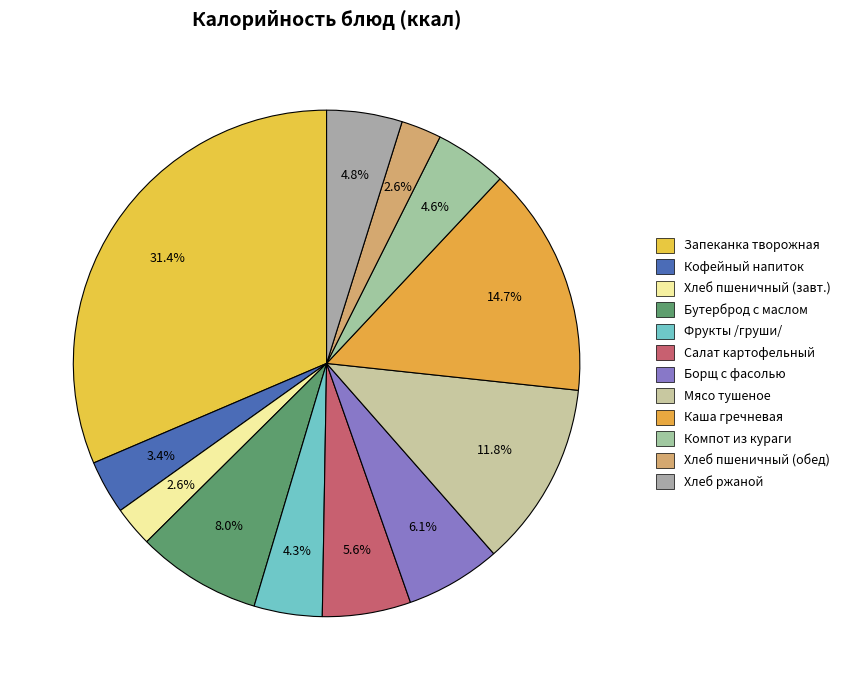

How many slices are in this pie chart?

12